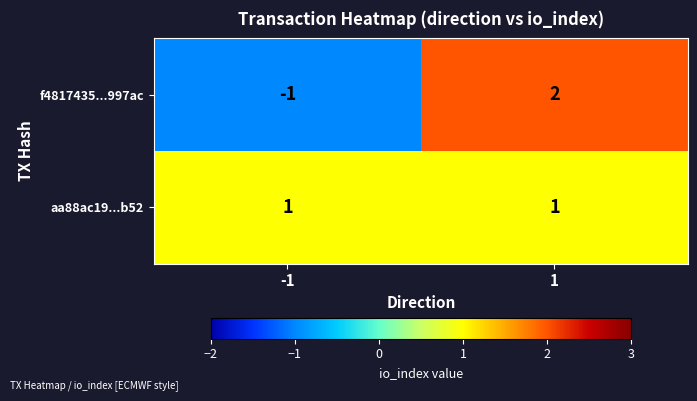

Rank the series by their average value, from highest to lowest.

aa88ac19...b52, f4817435...997ac